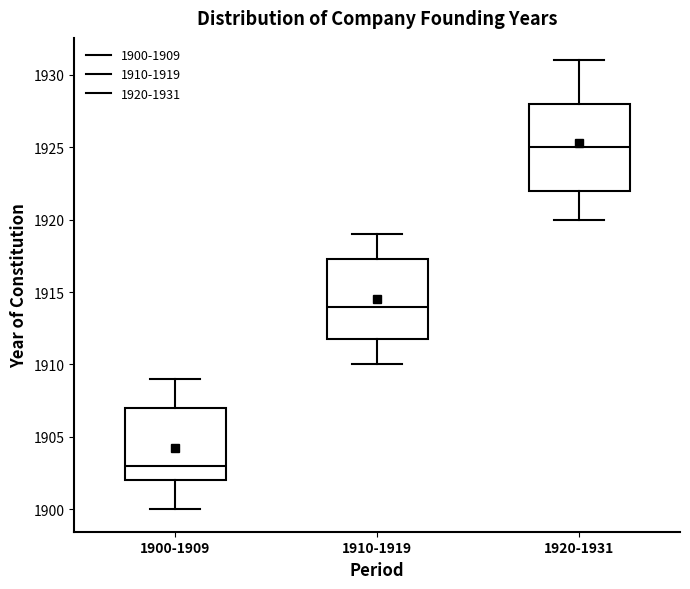

Comparing the boxes themselves (not the whiskers), which one is the tallest?

1920-1931